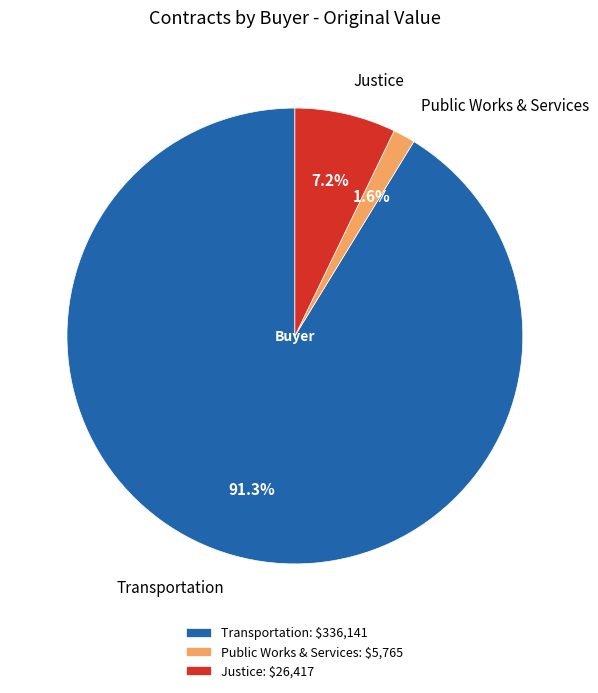

Is Justice the majority of the pie?

No